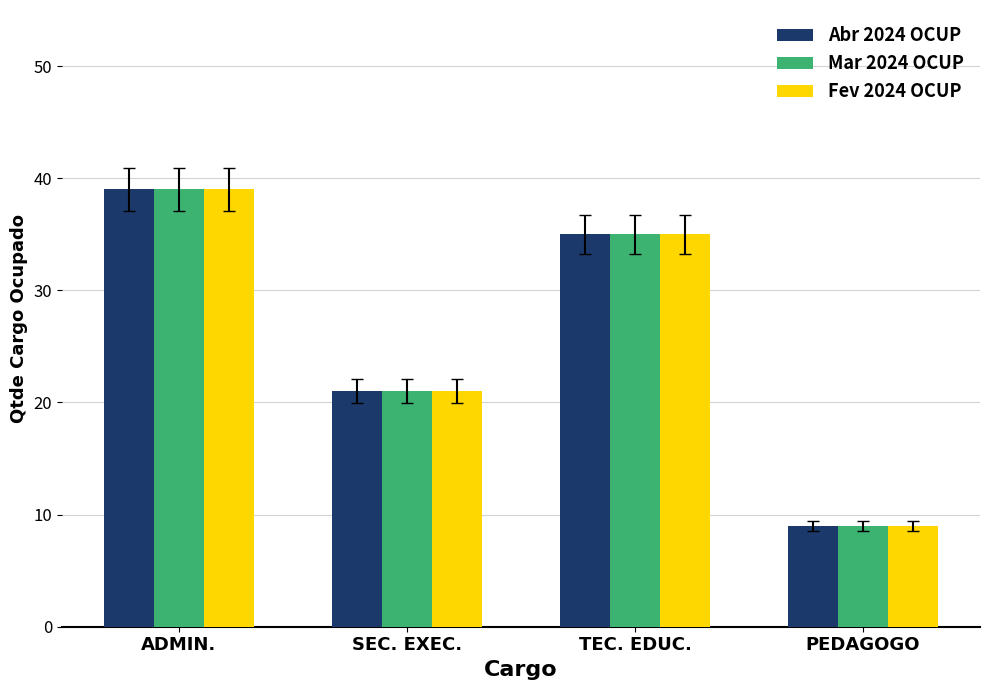

What value does the Fev 2024 OCUP series have at TEC. EDUC.?

35